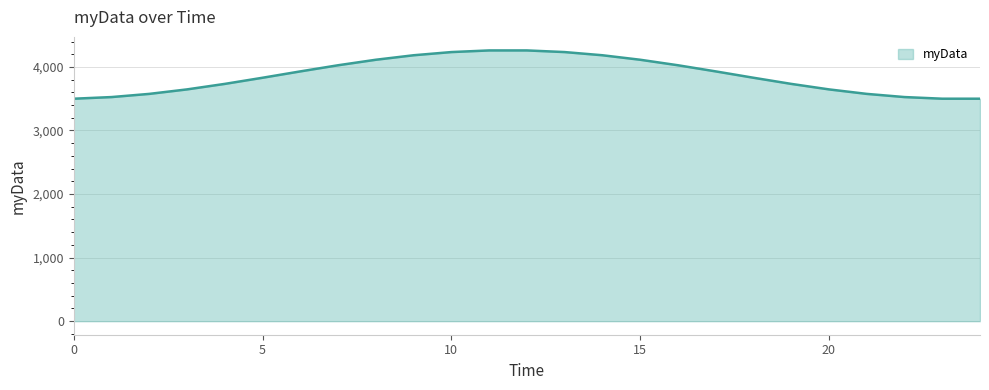

What is the minimum value shown in the chart?

3500.0